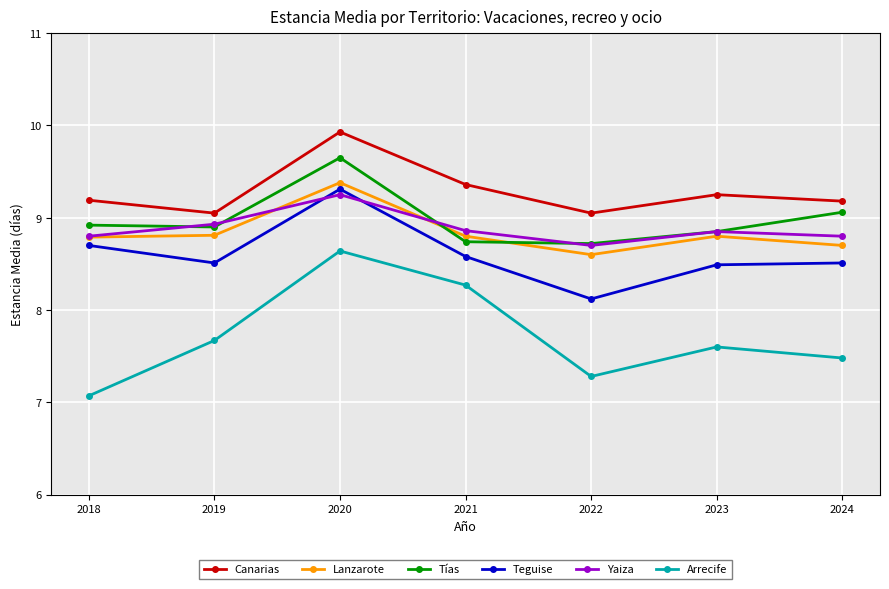

Is it true that Arrecife equals 8.6 at 2020?

True